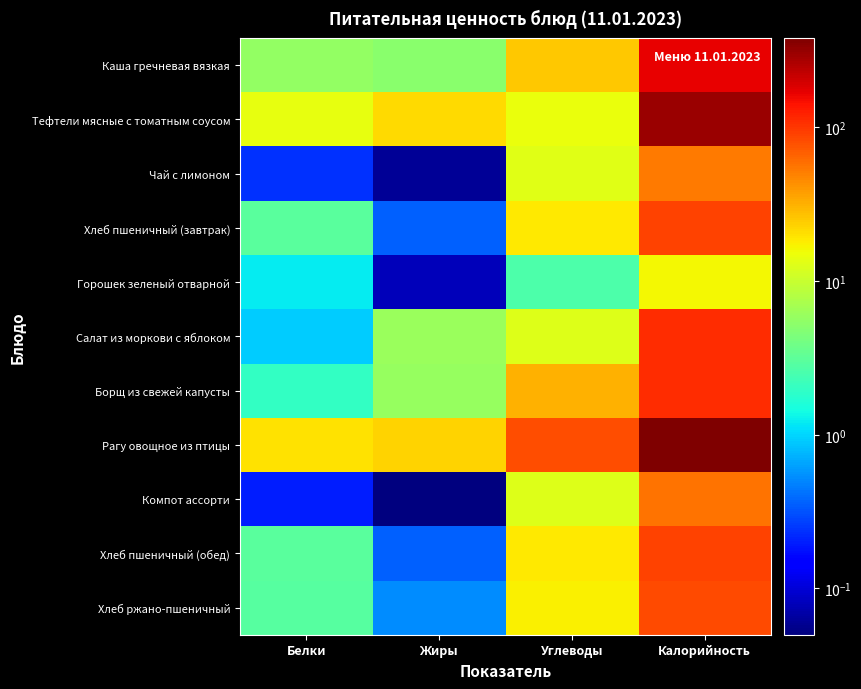

Which category has the lowest value across all series?

Жиры